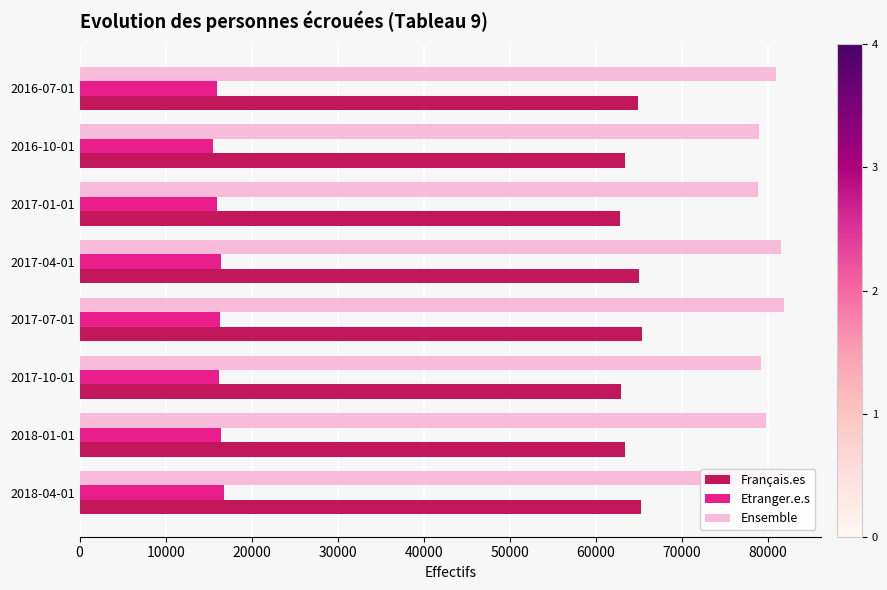

Which series has the largest total across all categories?

Ensemble